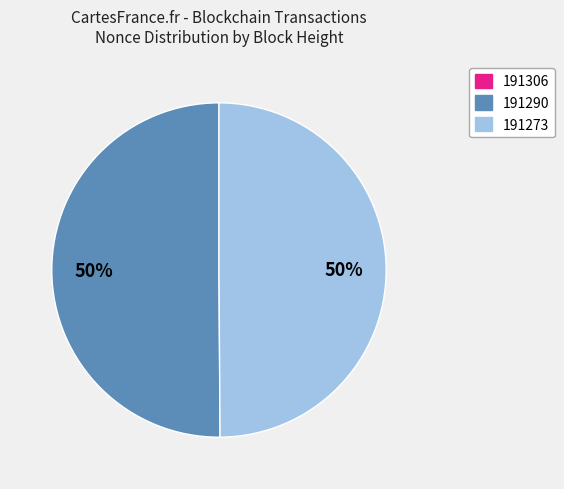

To the nearest percent, what portion does 191273 represent?

50%